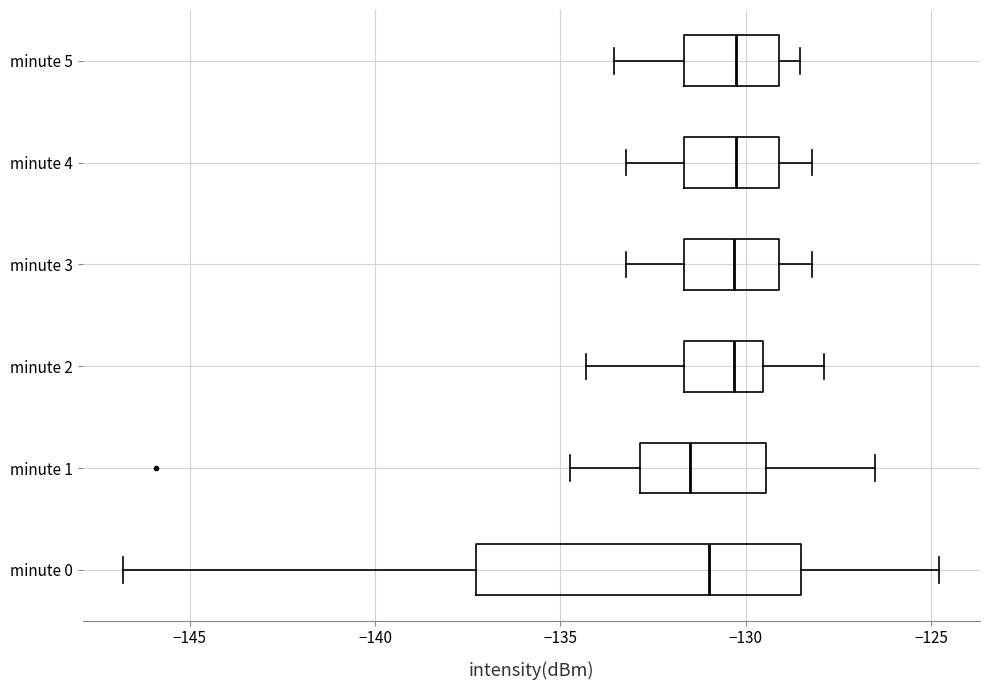

Reading bottom to top, read every box against the x-axis: the position of its median line, the range the box covers, and the ends of its whiskers. The values are not printed on the chart, so give them approximately, as read against the axis.

minute 0: median -131.0, box -137.5 to -128.5, whiskers -147.0 to -125.0
minute 1: median -131.5, box -133.0 to -129.5, whiskers -134.5 to -126.5
minute 2: median -130.5, box -131.5 to -129.5, whiskers -134.5 to -128.0
minute 3: median -130.5, box -131.5 to -129.0, whiskers -133.0 to -128.0
minute 4: median -130.5, box -131.5 to -129.0, whiskers -133.0 to -128.0
minute 5: median -130.5, box -131.5 to -129.0, whiskers -133.5 to -128.5